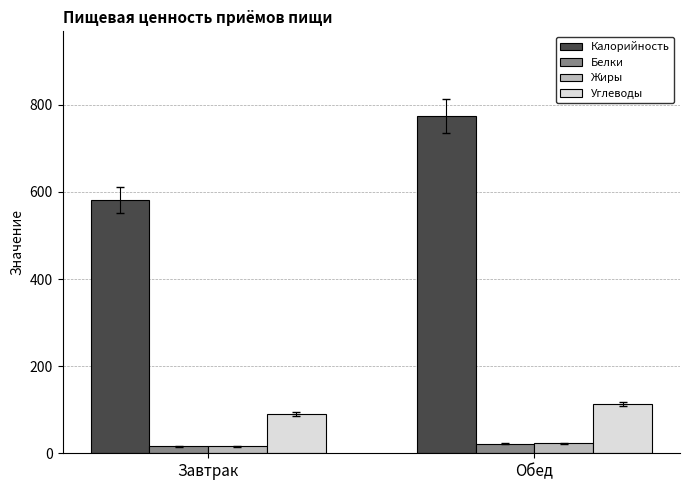

Where is Углеводы nearest to the value 101?

Завтрак